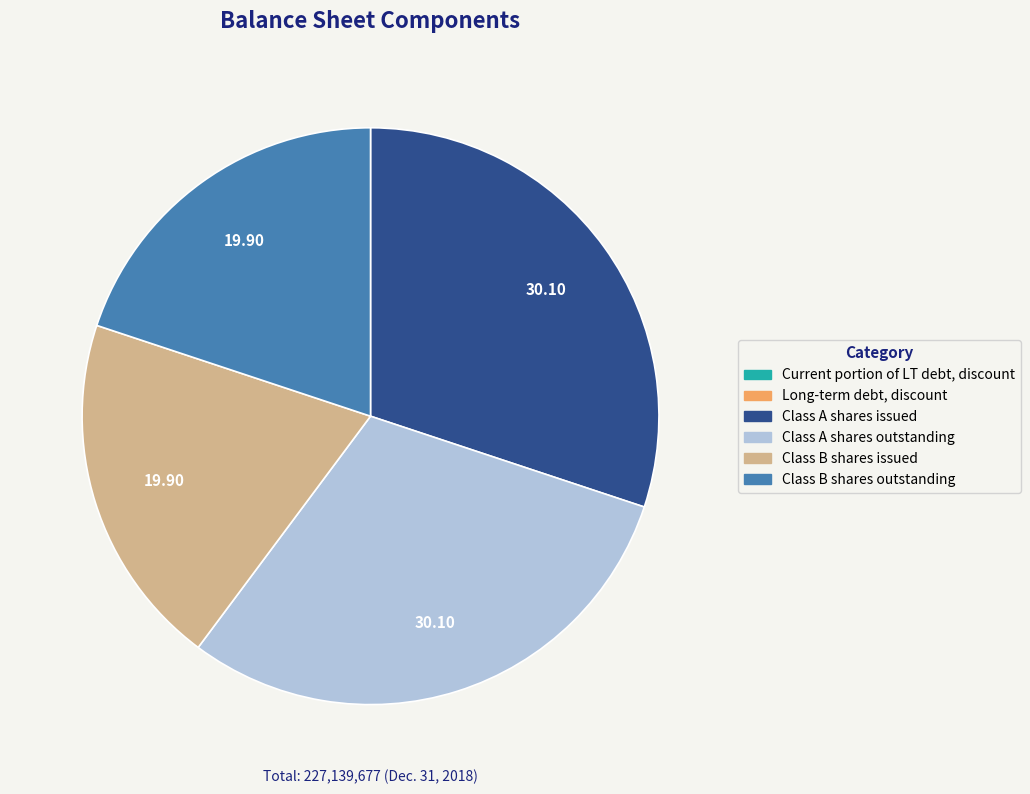

Does any single category account for the majority?

No